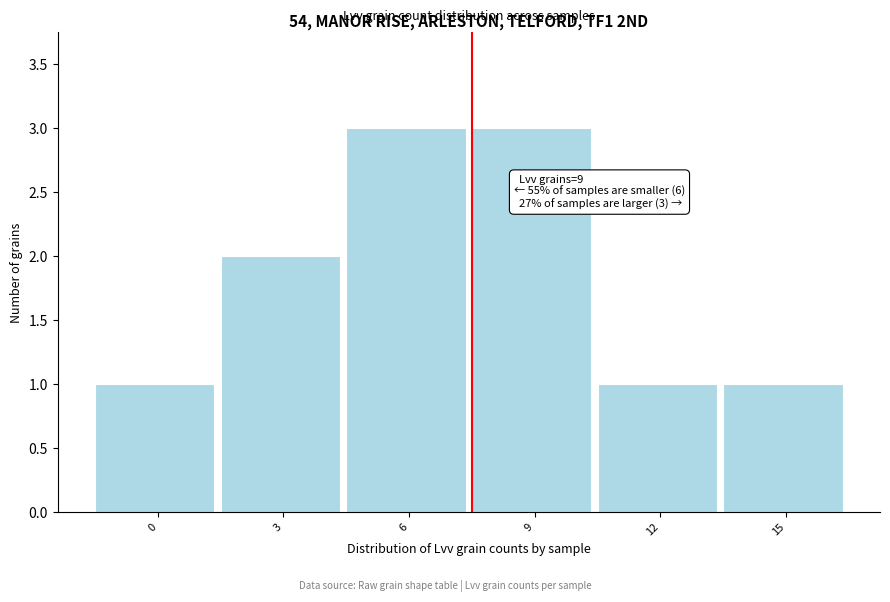

Reading left to right, transcribe all the data shown in this chart.

0=1	3=2	6=3	9=3	12=1	15=1